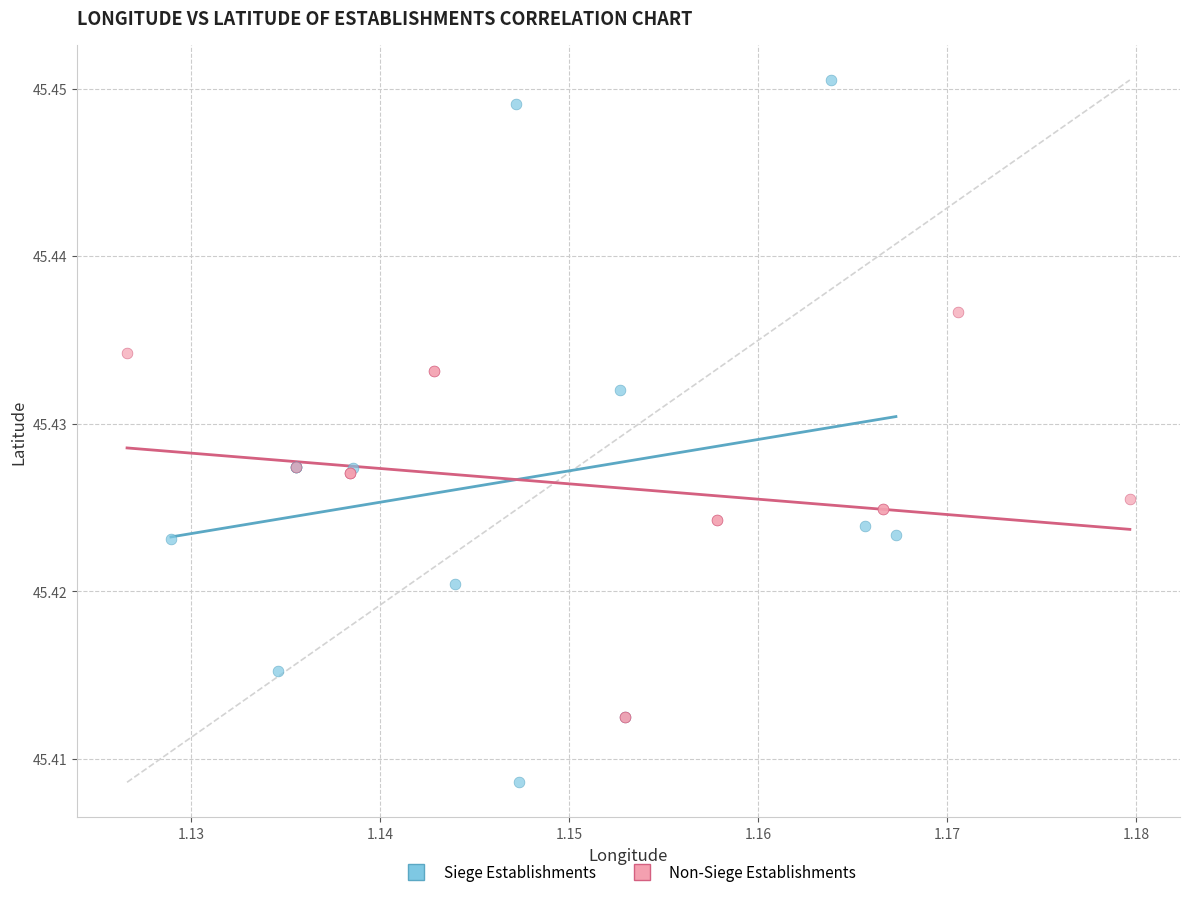

Which series reaches the maximum Y coordinate?

Siege Establishments